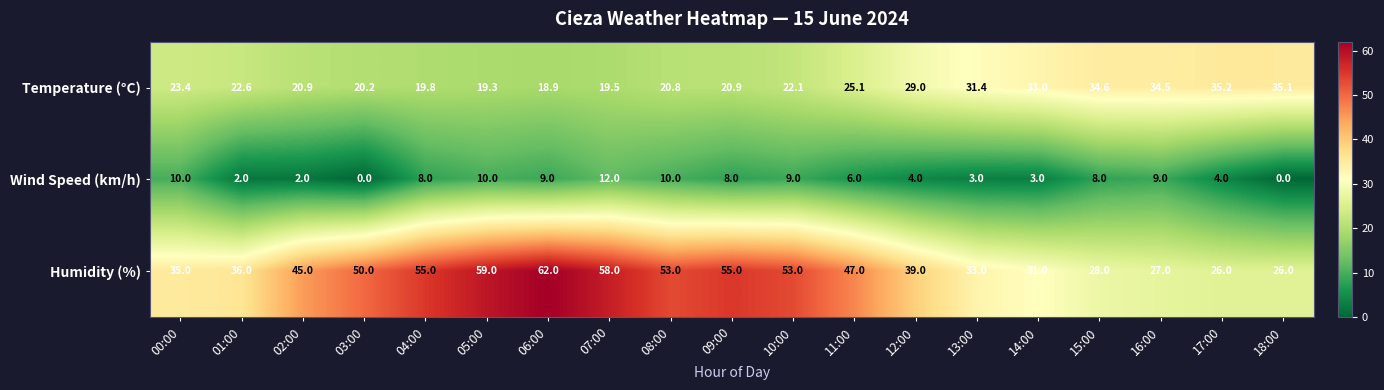

At which category is the sum across all series the highest?

06:00